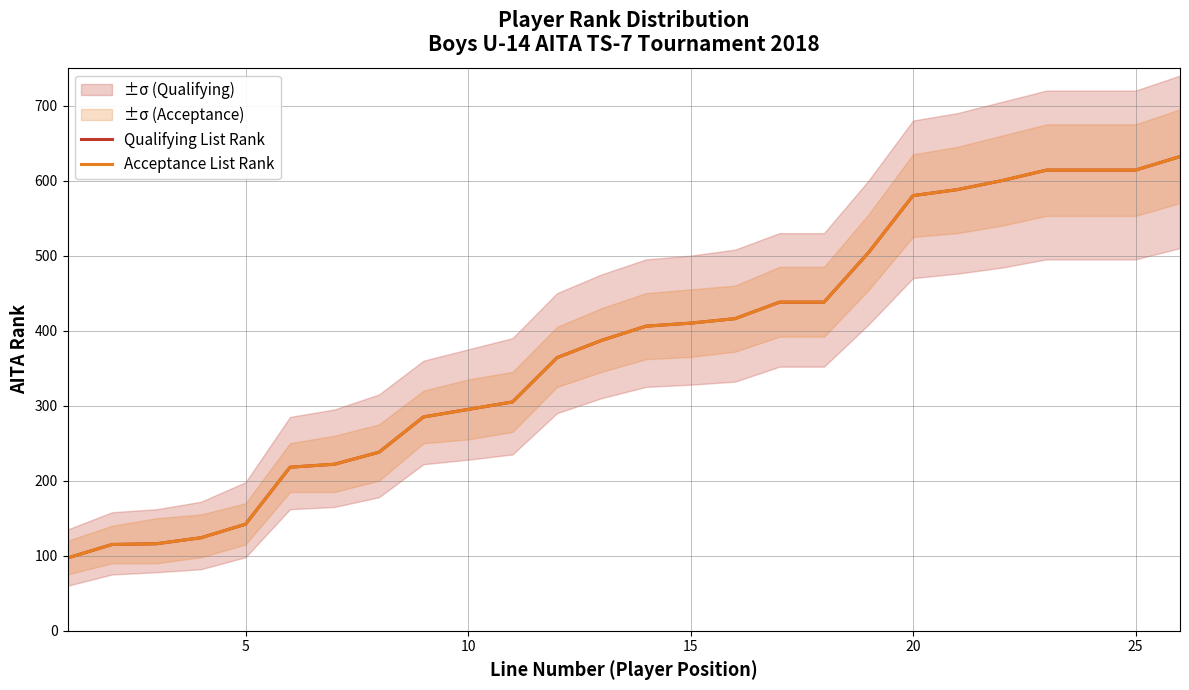

How many lines are shown in the chart?

2